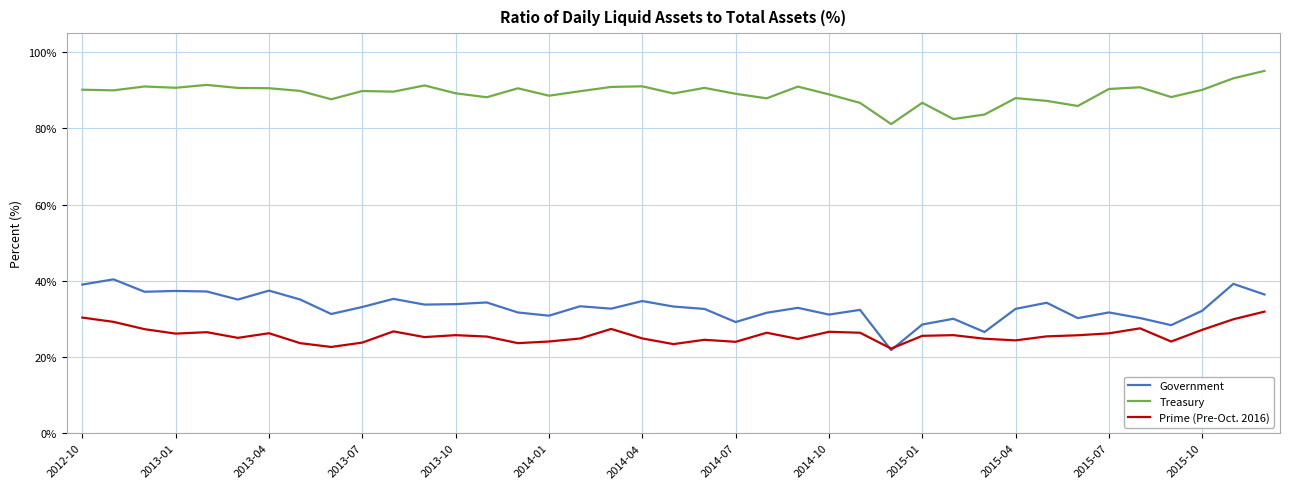

List the series in order of their peak value, lowest first.

Prime (Pre-Oct. 2016), Government, Treasury